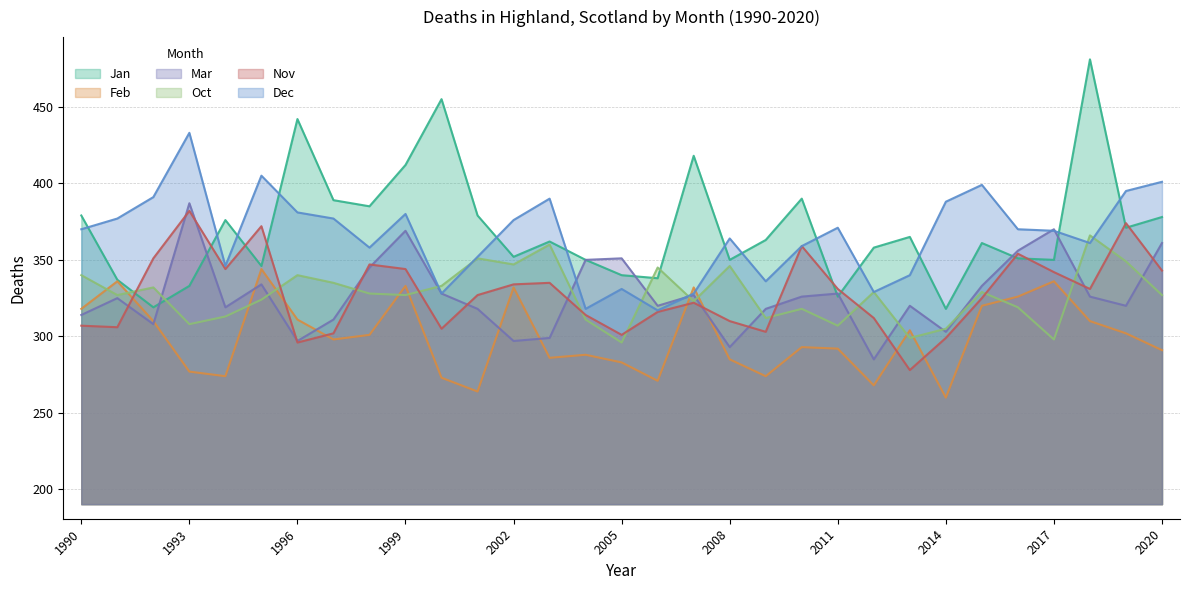

True or false: Feb and Jan intersect in this chart.

False